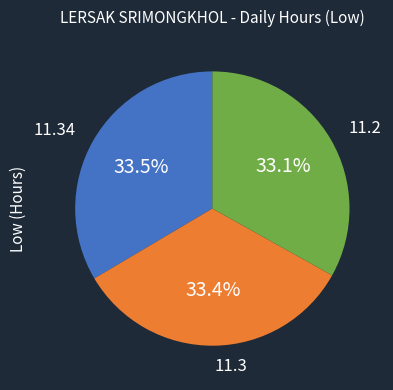

Is there any slice that represents more than half of the pie?

No